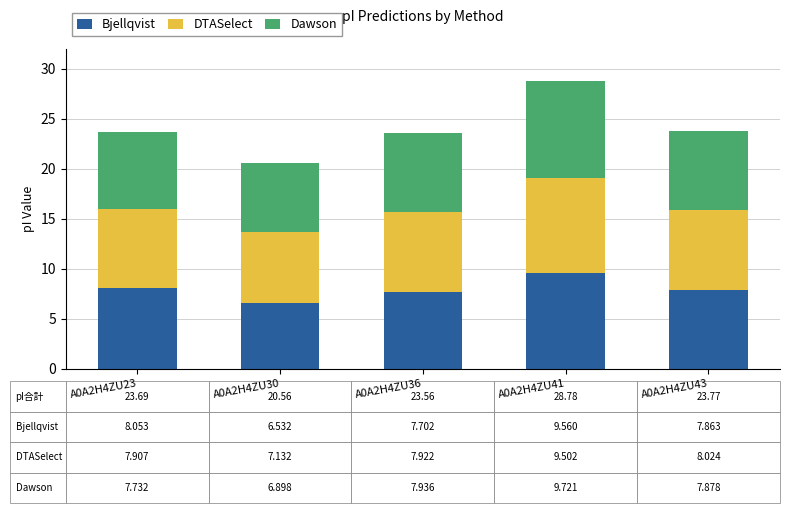

Does the chart contain stacked bars?

Yes